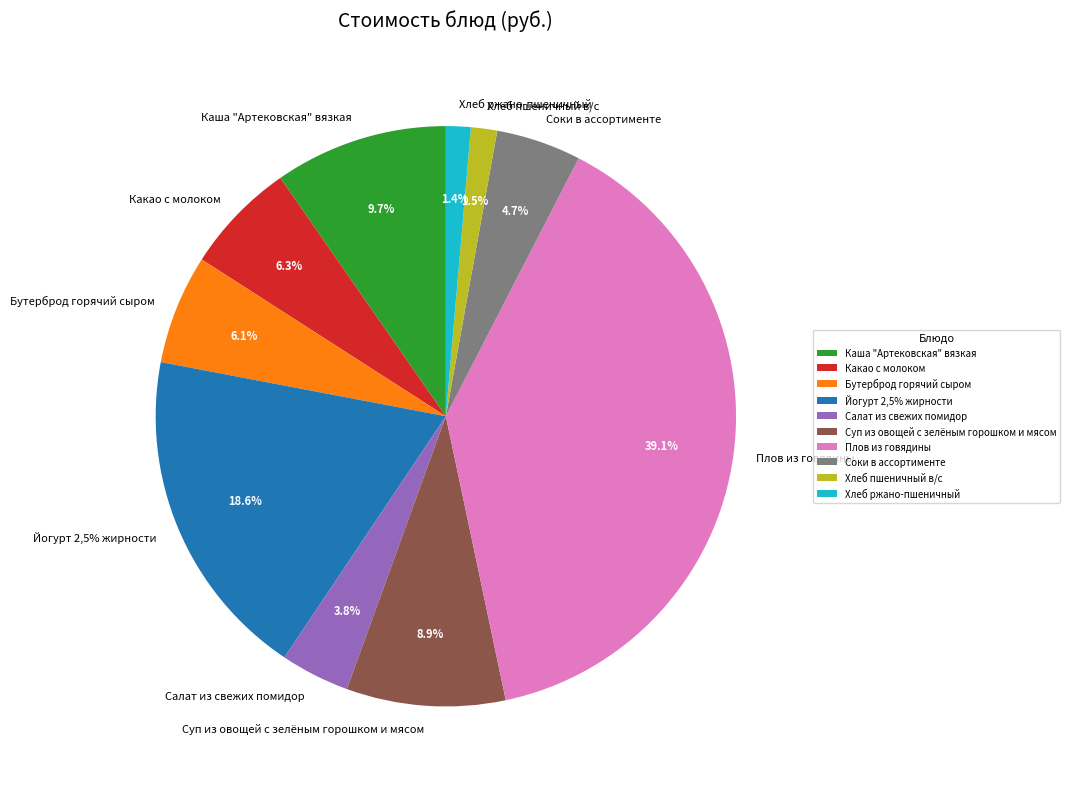

Count the number of slices in the pie.

10